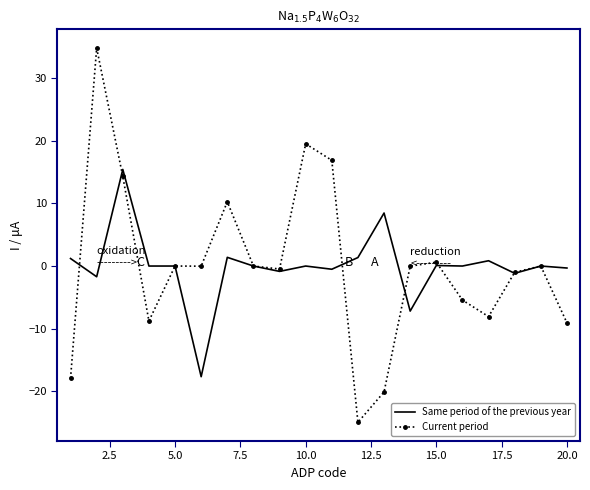

What is the smallest value displayed?

-25.0